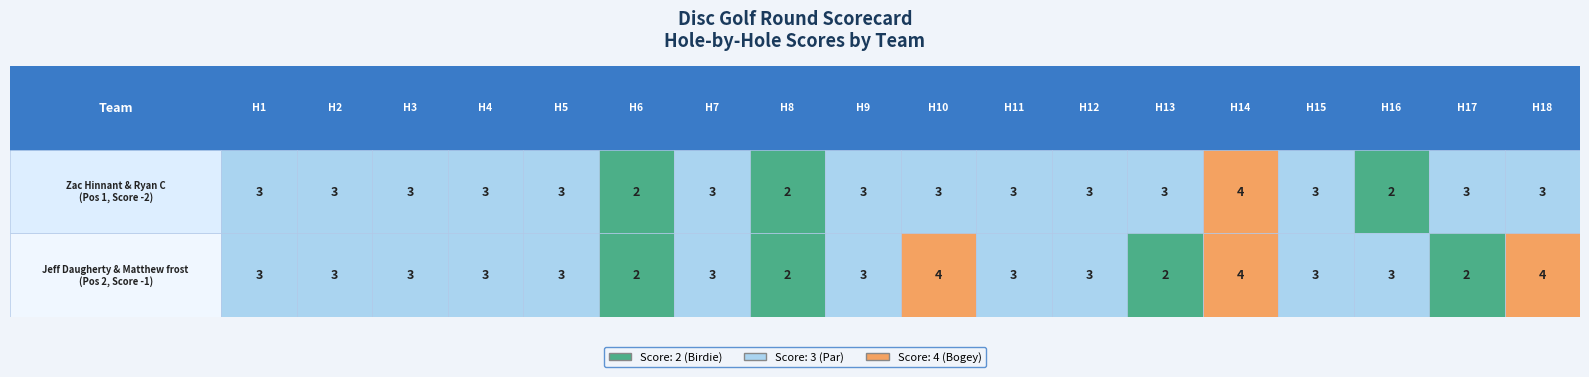

Rank the series at 1 from highest to lowest value.

hole_10, hole_14, hole_18, hole_1, hole_2, hole_3, hole_4, hole_5, hole_7, hole_9, hole_11, hole_12, hole_15, hole_16, hole_6, hole_8, hole_13, hole_17